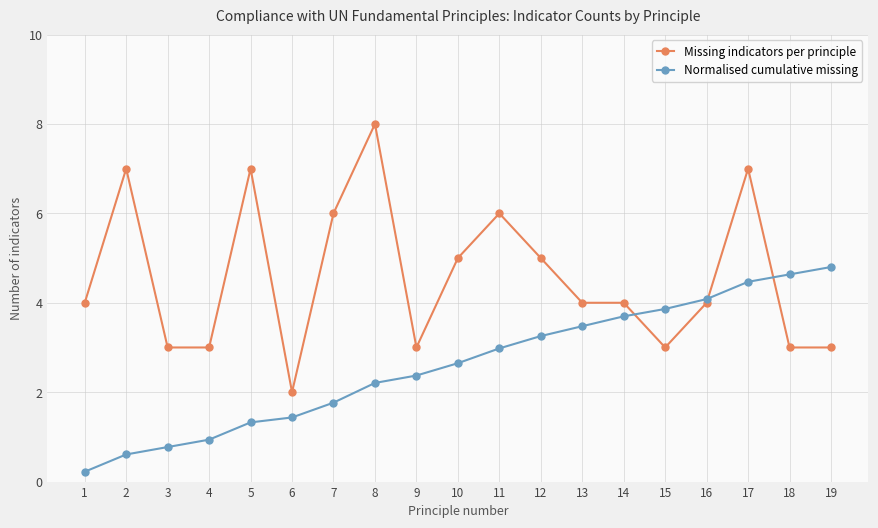

Rank the series at 7 from highest to lowest value.

Missing indicators per principle, Normalised cumulative missing